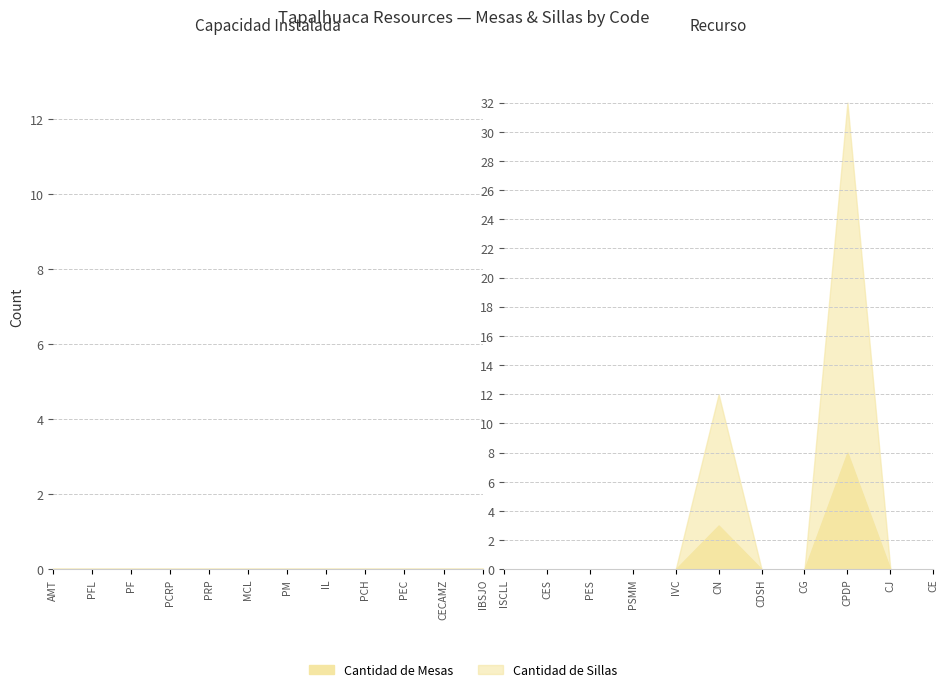

True or false: Cantidad de Mesas and Cantidad de Sillas cross at least once.

False